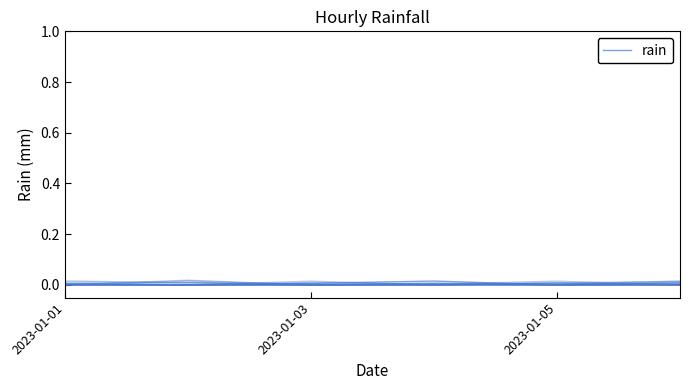

At which category does the data reach its first local valley?

2023-01-03